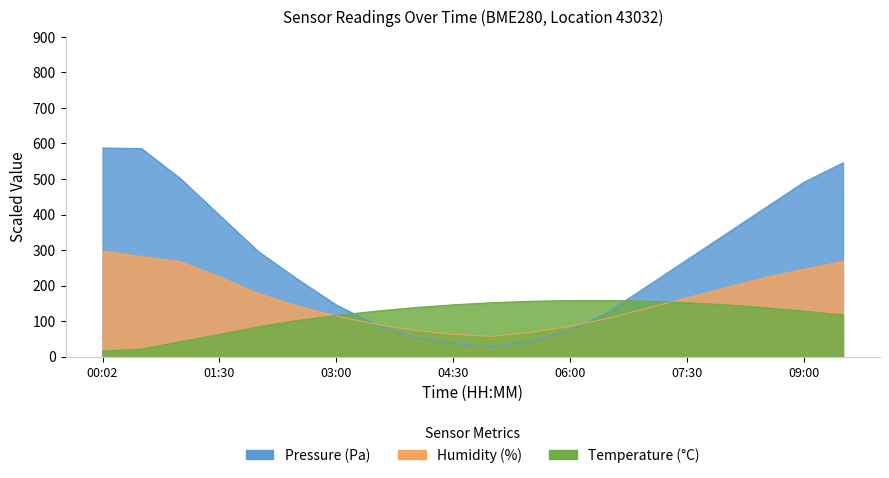

At 04:00, list the series in order from smallest to largest.

Pressure (Pa), Humidity (%), Temperature (C)